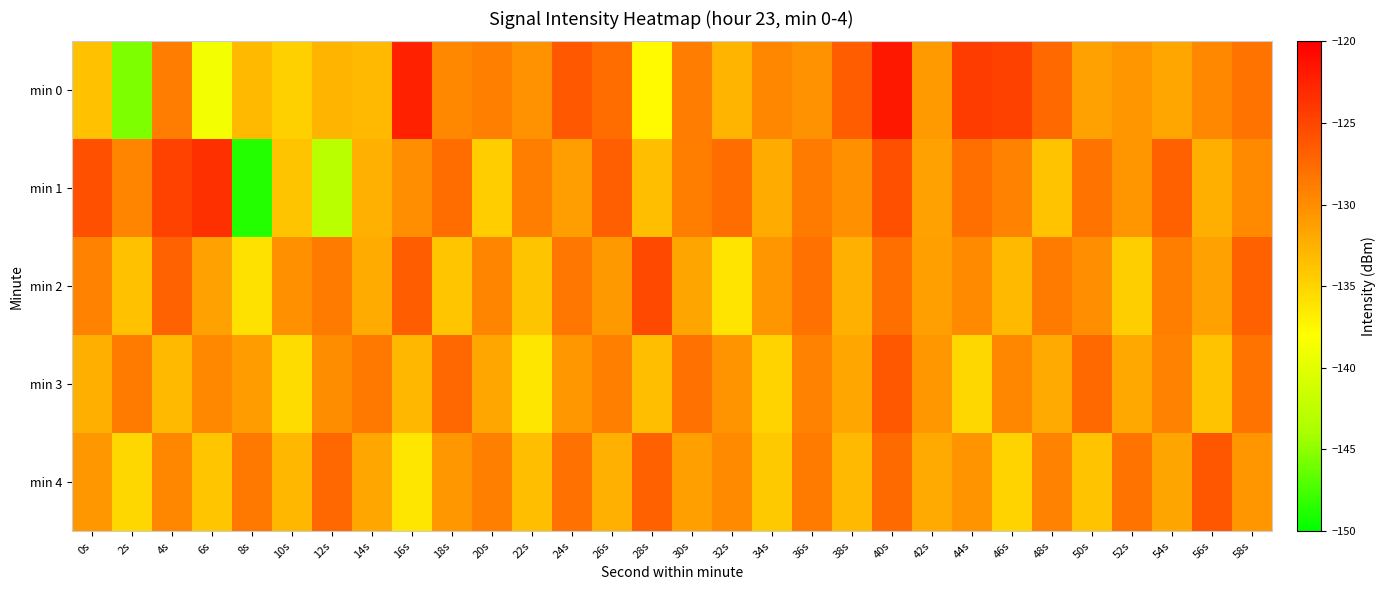

What is the greatest value displayed?

-121.8